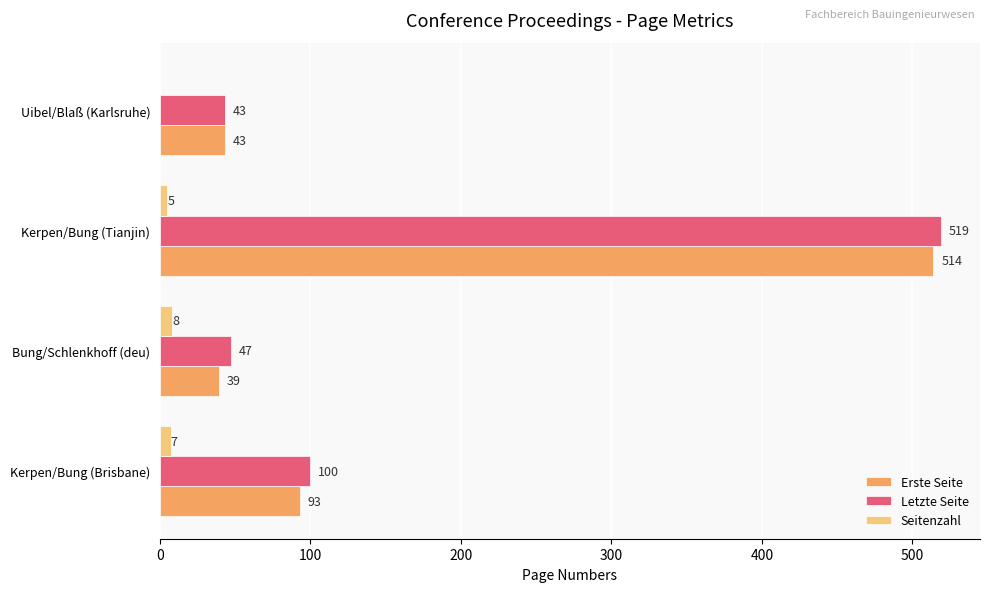

What is the sum of the Seitenzahl values at Bung/Schlenkhoff (deu) and Uibel/Blaß (Karlsruhe)?

8